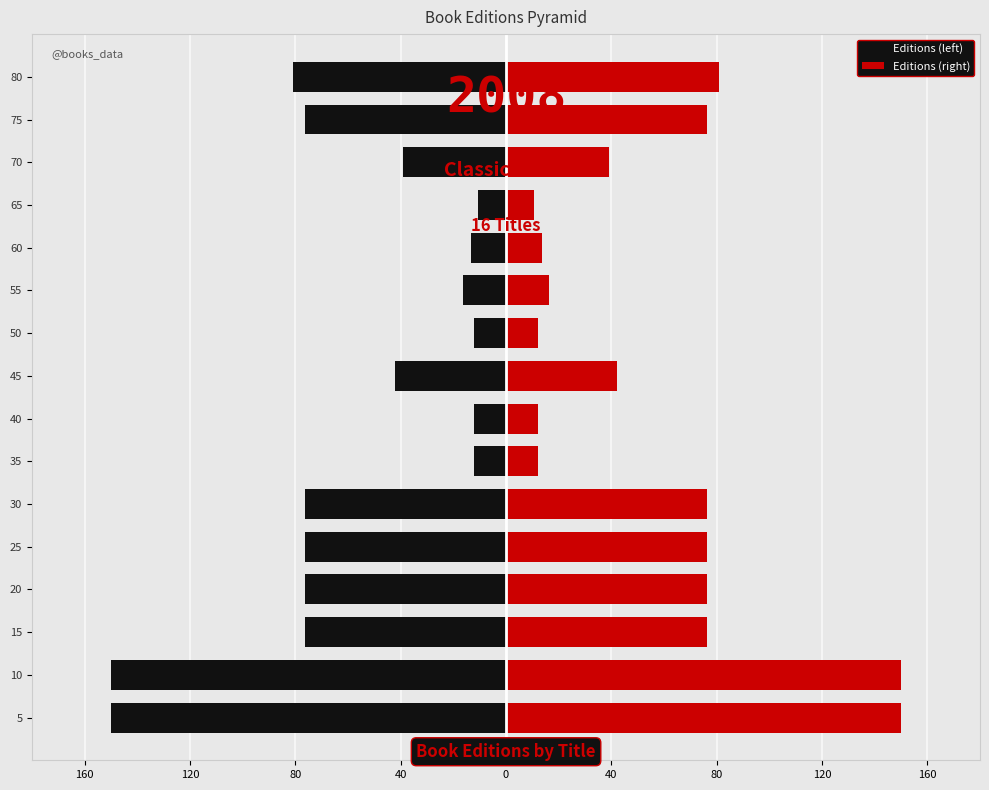

What is the average value of the Editions (left) series?

-57.6